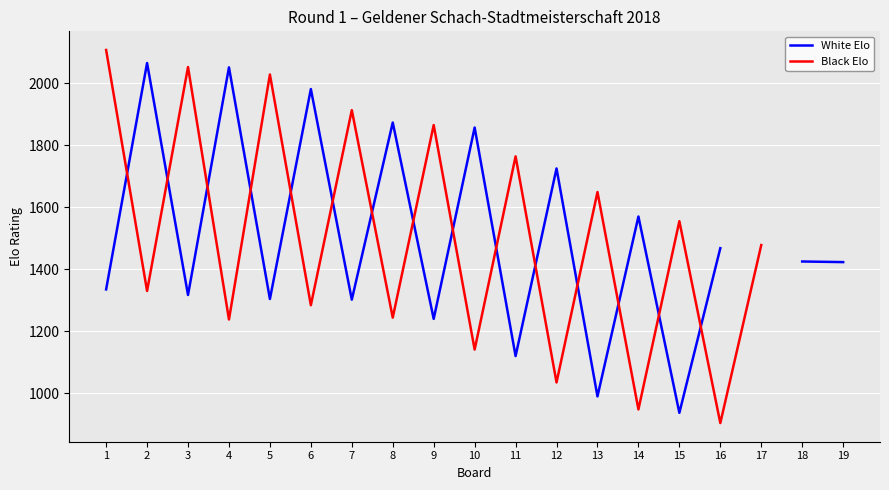

The Black Elo series shows 948.0 at 14. True or false?

True